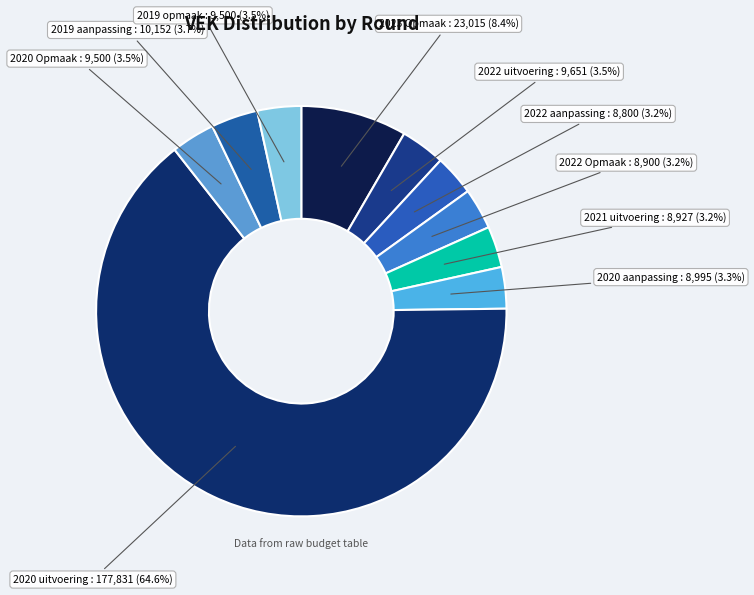

To the nearest percent, what portion does 2023 Opmaak represent?

8%